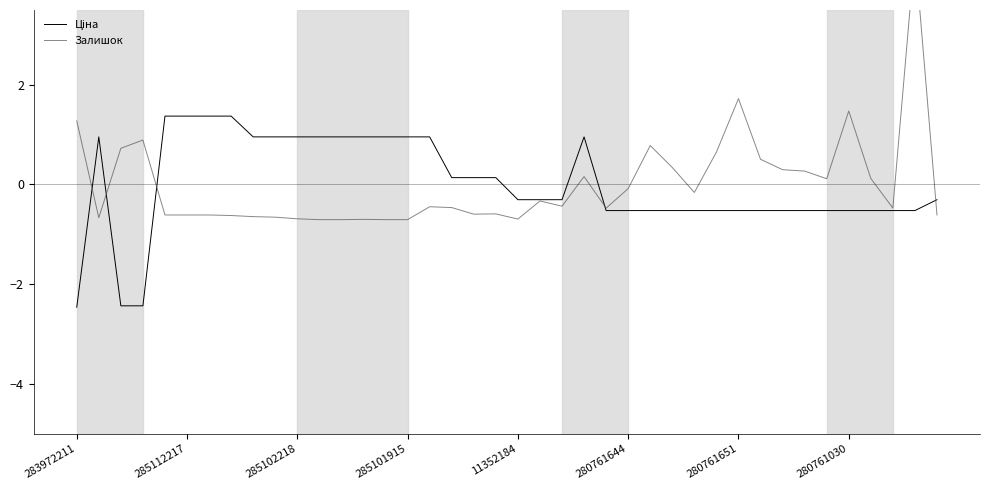

True or false: Ціна and Залишок cross at least once.

True